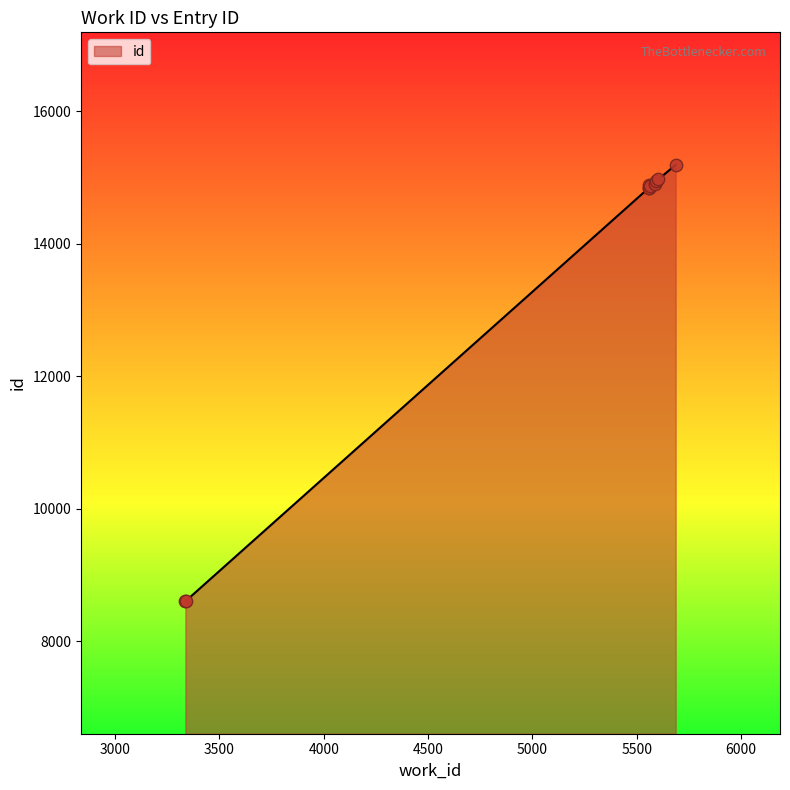

What is the greatest value displayed?

15194